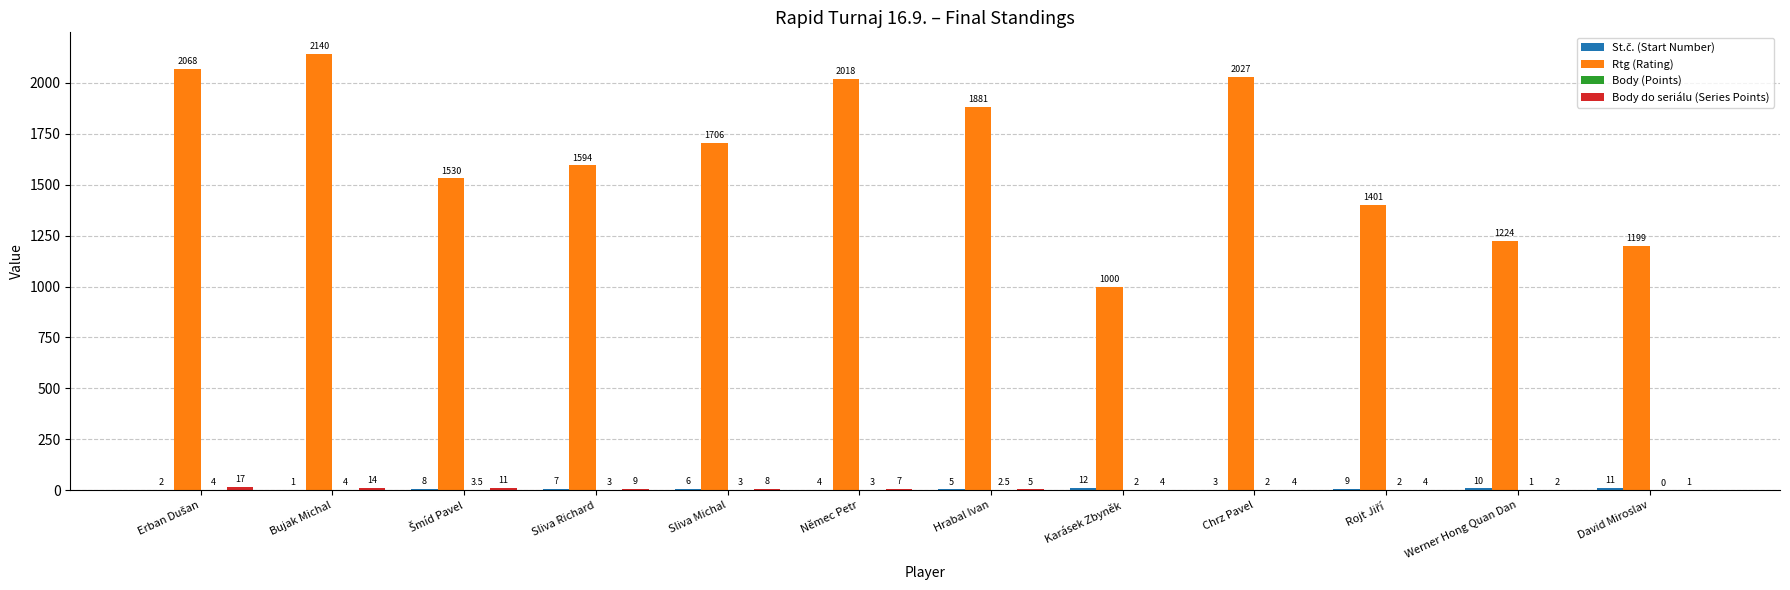

What is the total value across all series at Němec Petr?

2032.0